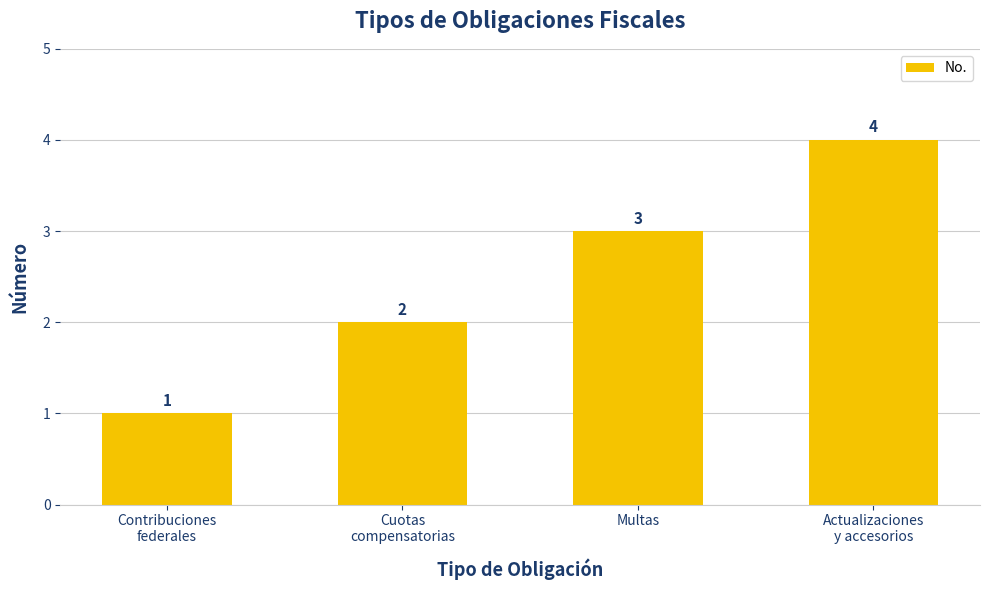

How many series are shown in this chart?

1